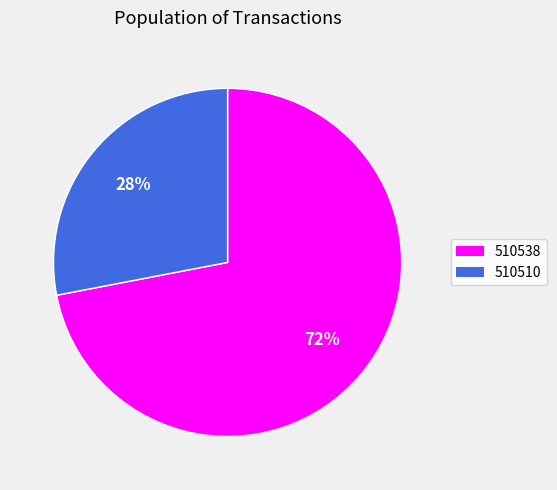

Which has a higher value, 510510 or 510538?

510538